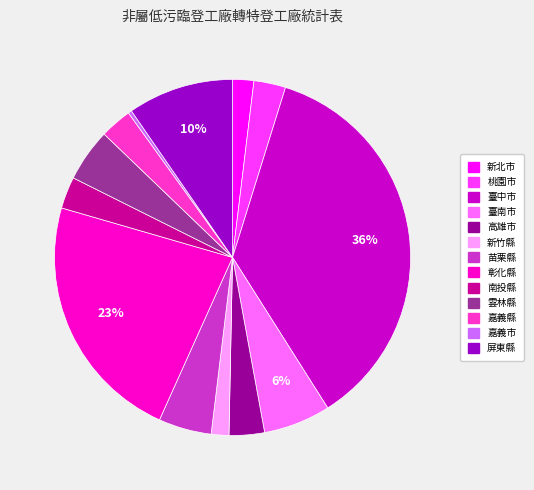

Is there a majority slice in this chart?

No